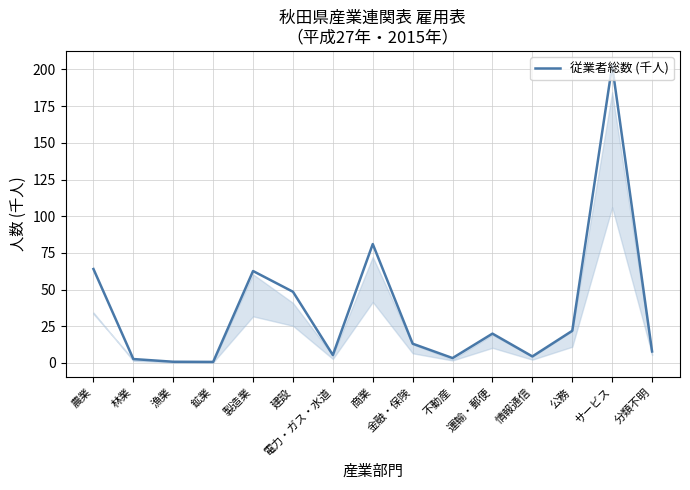

What is the greatest value displayed?

202.5